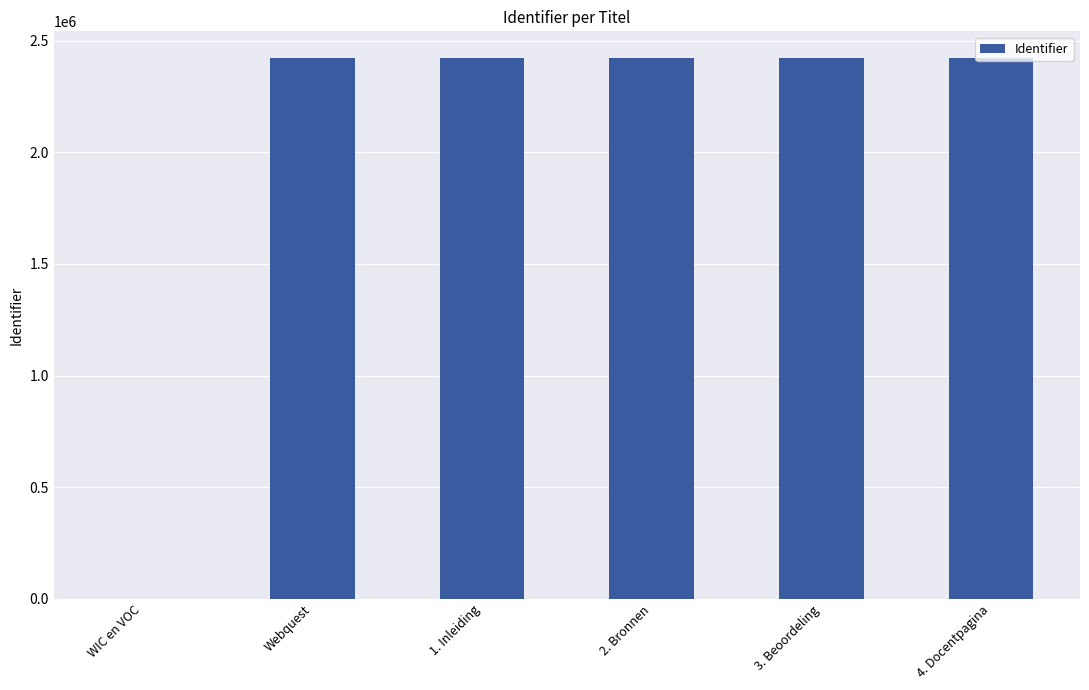

Approximately how many times larger is the value at 1. Inleiding compared to 4. Docentpagina?

1.0